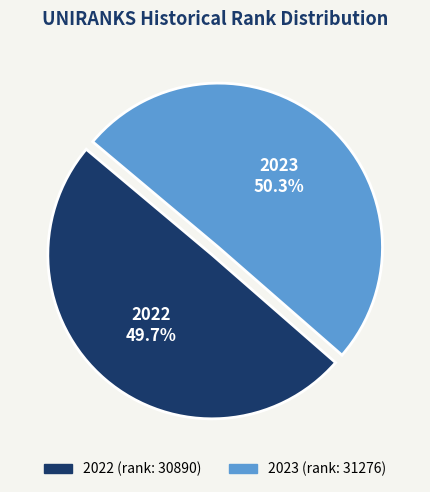

To the nearest percent, what portion does 2023 represent?

50%